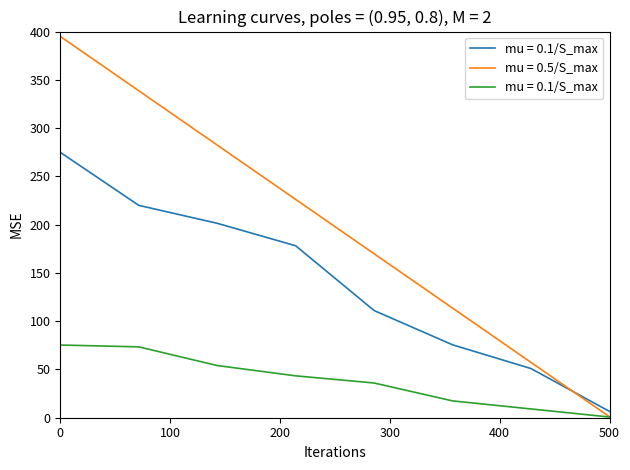

The mu = 0.5/S_max series shows 1.0 at 500. True or false?

True